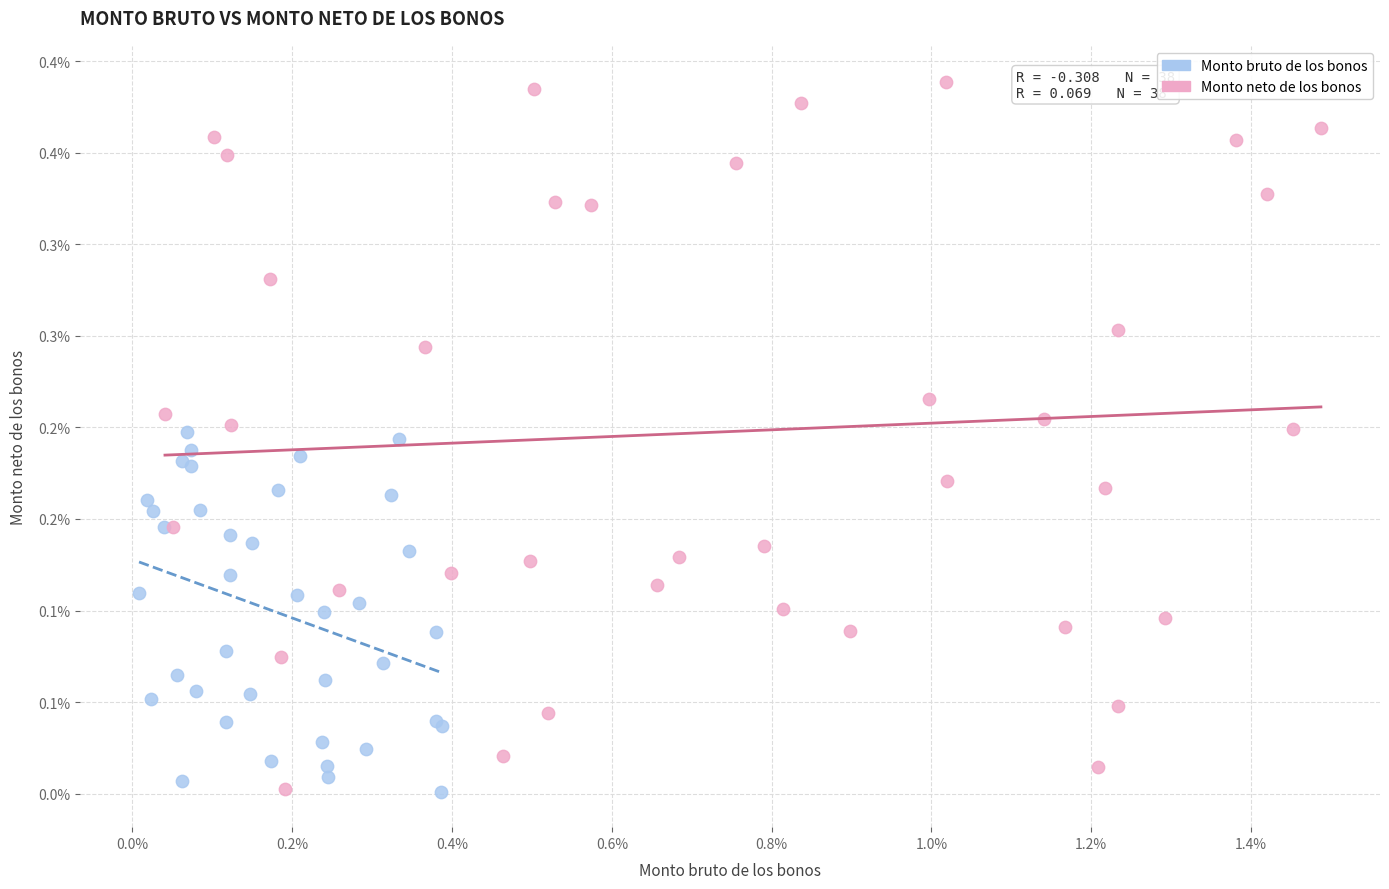

What are all the series names shown in the legend?

Monto bruto de los bonos, Monto neto de los bonos